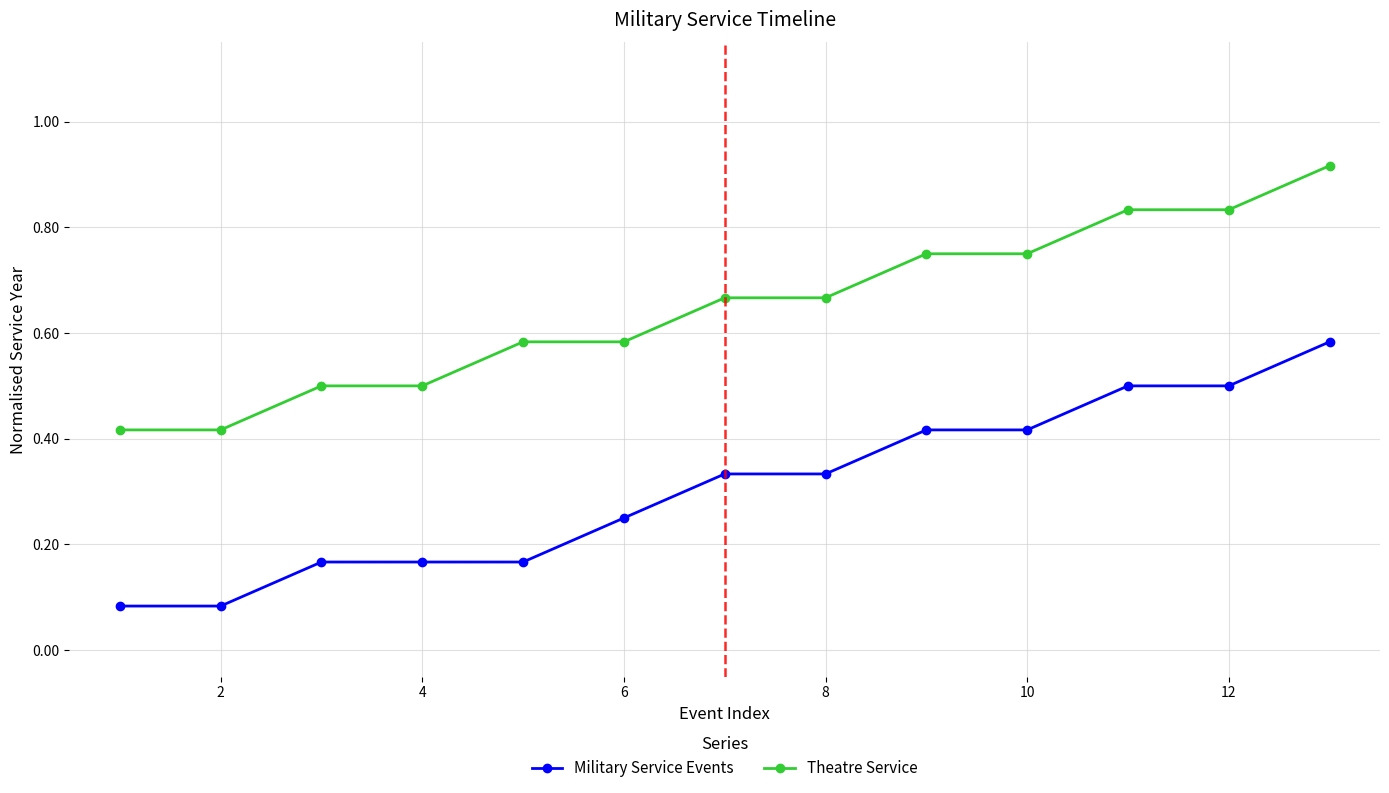

What is the sum of all Theatre Service values?

8.4